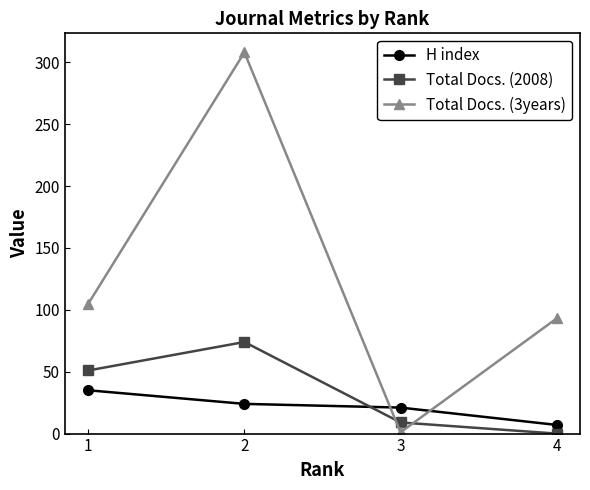

What is the total value across all series at 1?

191